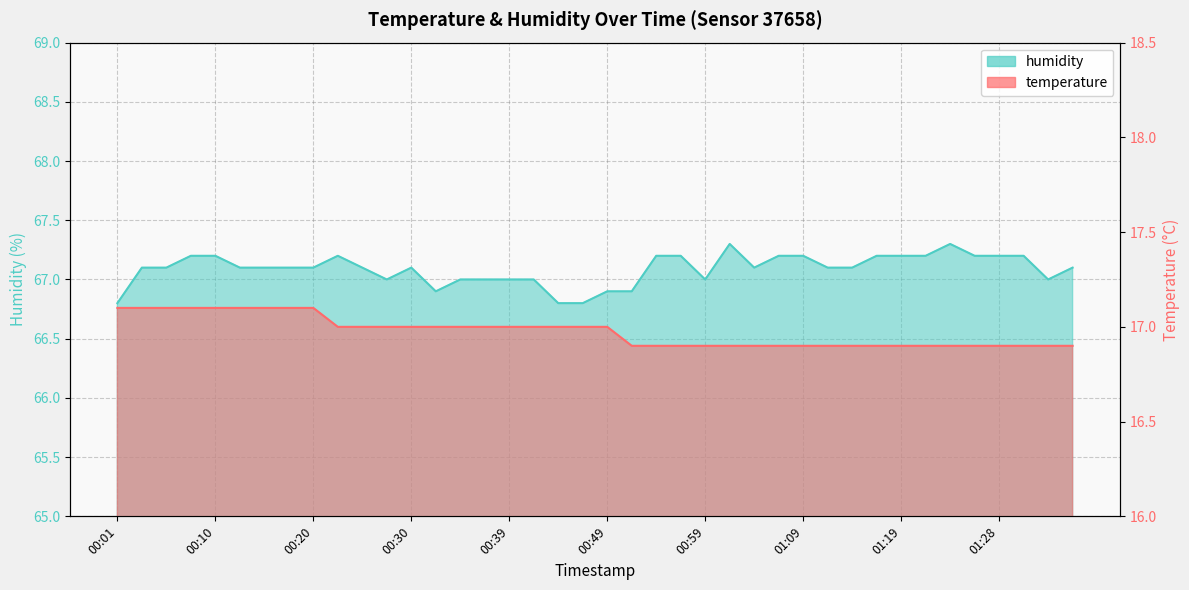

Rank the series at 00:42 from lowest to highest value.

temperature, humidity